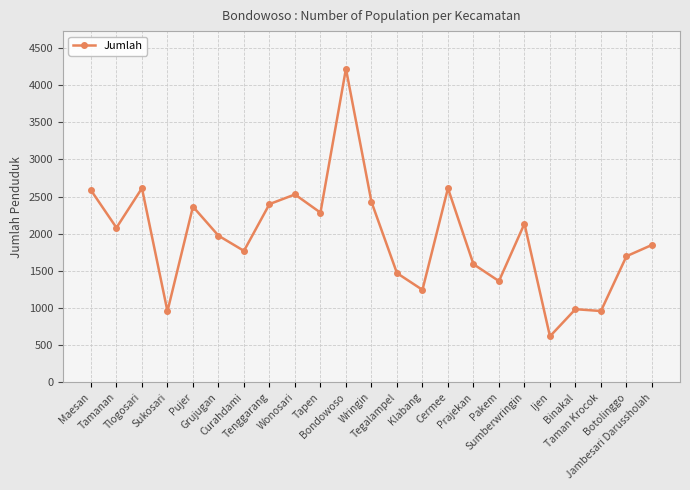

What is the minimum value shown in the chart?

618